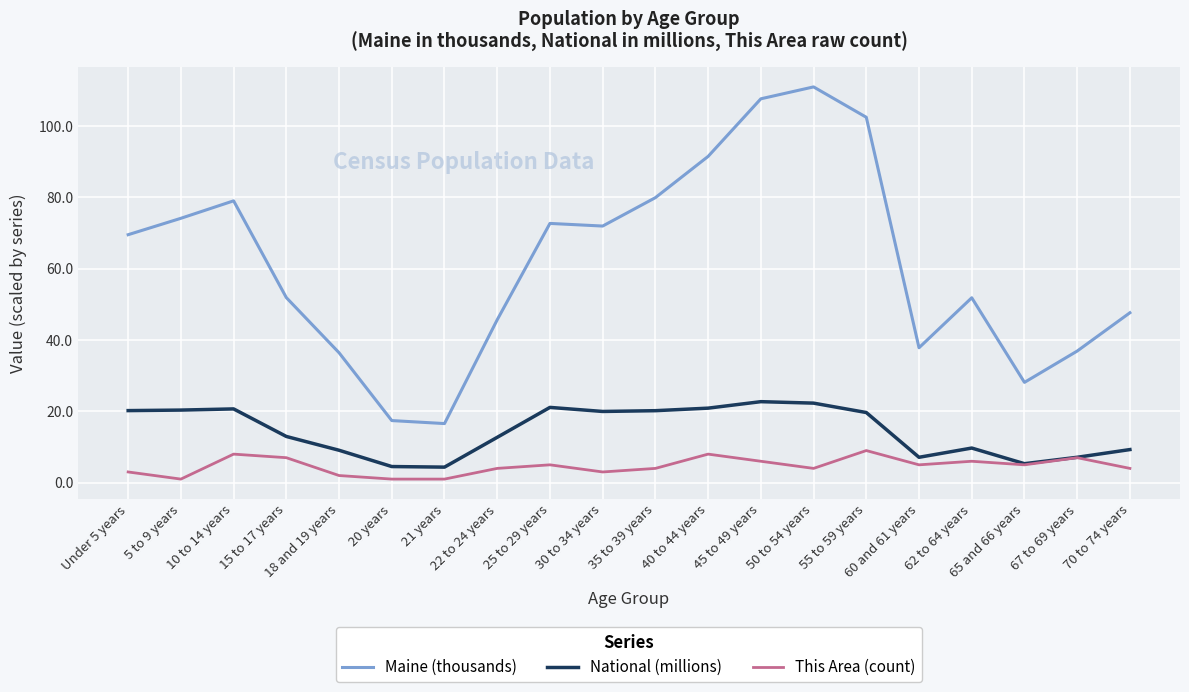

True or false: National (millions) and Maine (thousands) intersect in this chart.

False